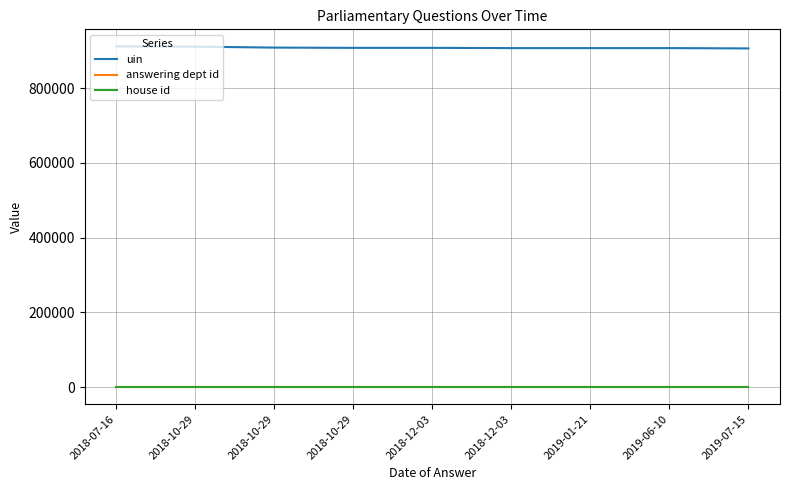

What is the highest value of the house id series?

1